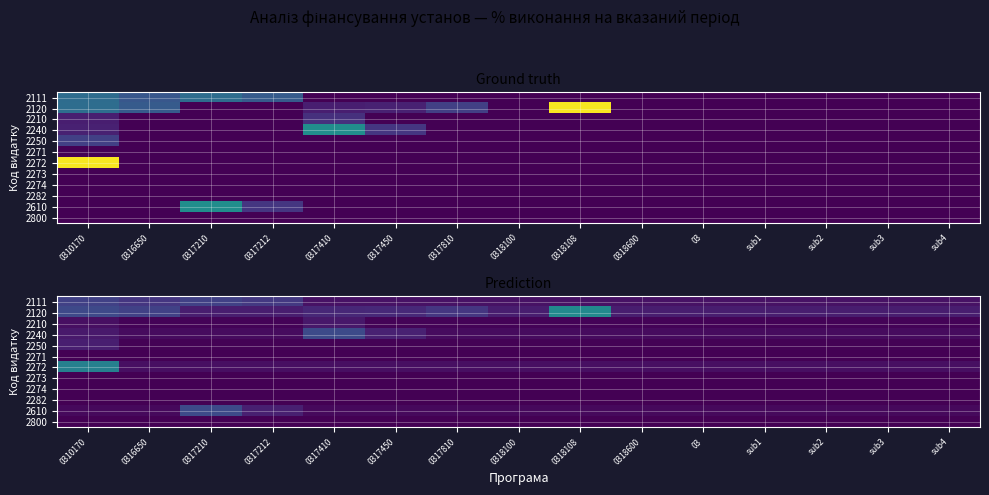

At which label does 2120 reach its minimum?

0317210